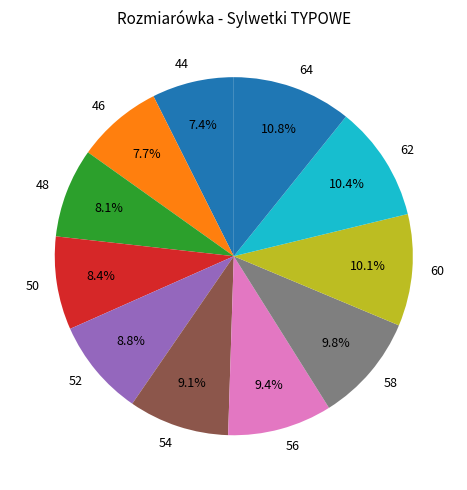

How much of the chart is everything except 54?

90.9%